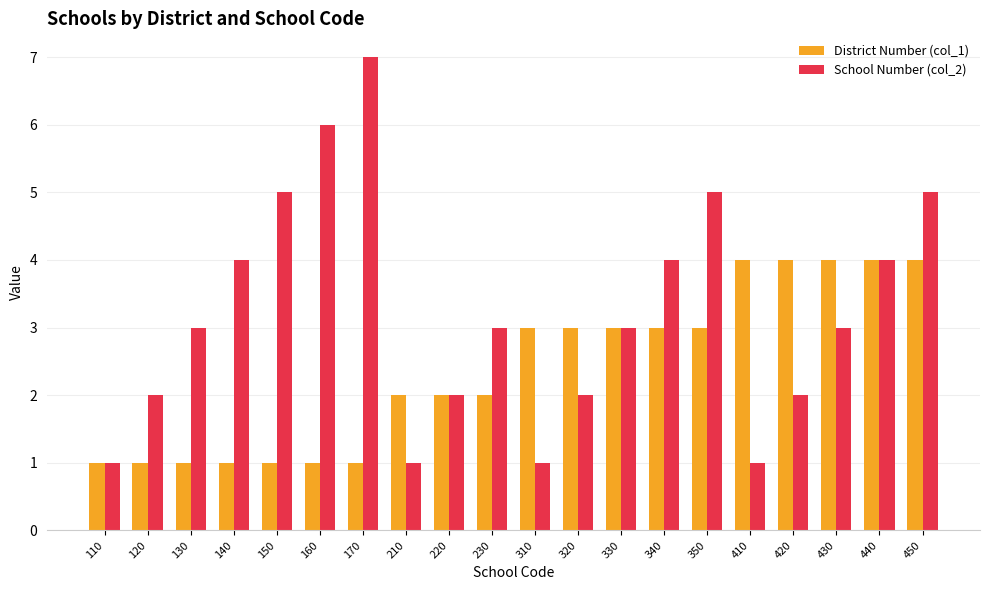

What is the sum of the School Number (col_2) values at 140 and 110?

5